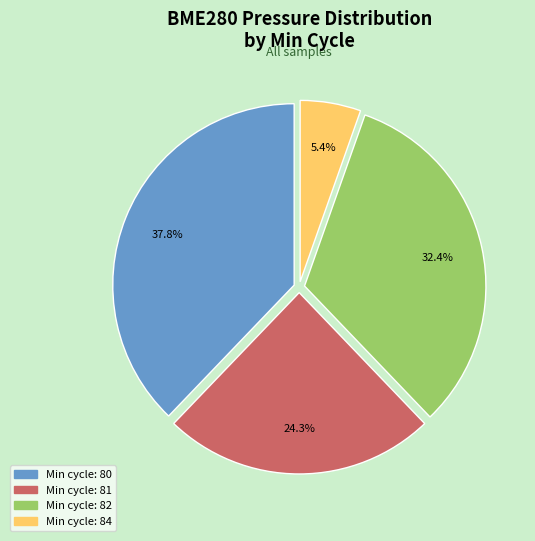

Is there a majority slice in this chart?

No